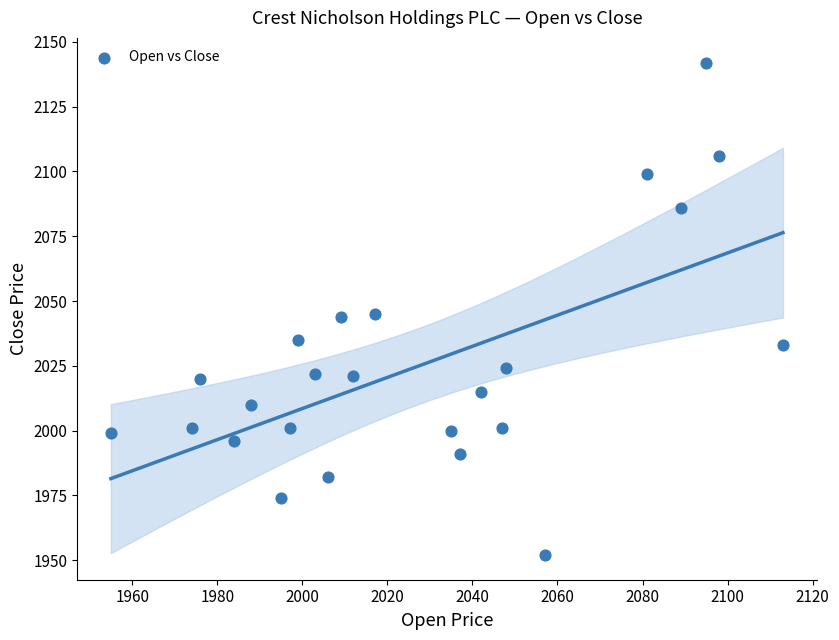

What is the range of Y values (max minus min)?

190